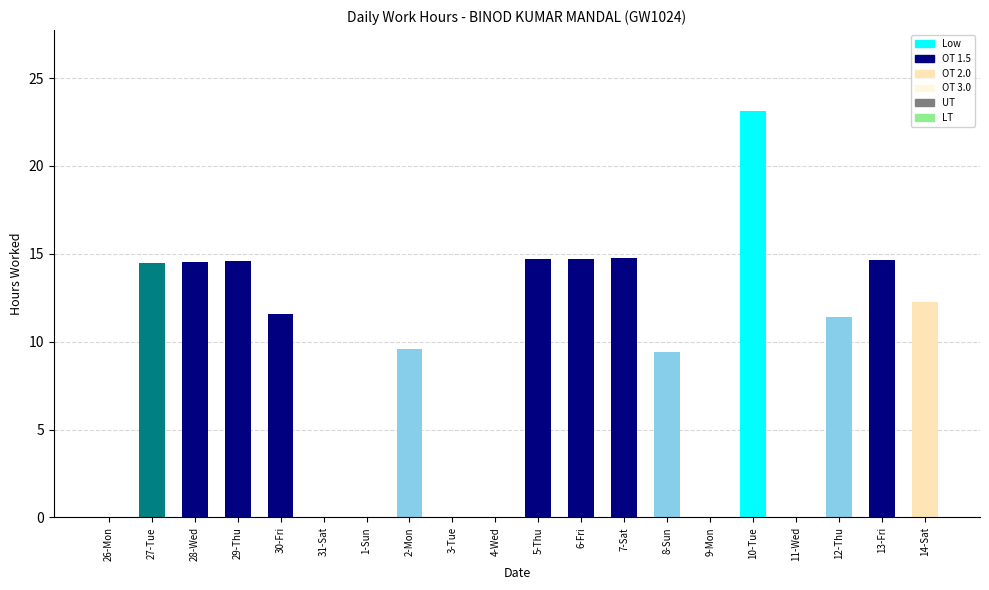

What is the difference between the values at 7-Sat and 28-Wed?

0.2